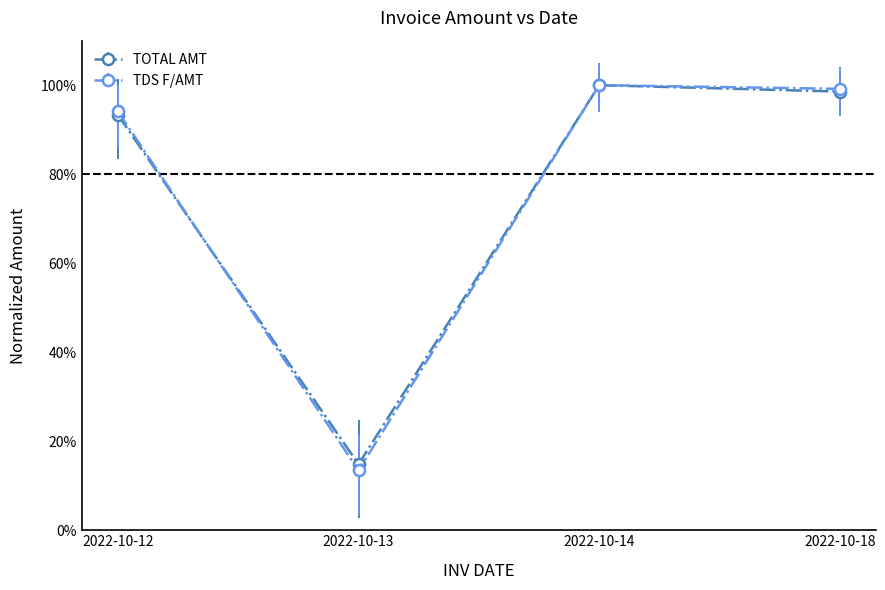

True or false: TDS F/AMT has more than 2 points higher than both neighbors.

False